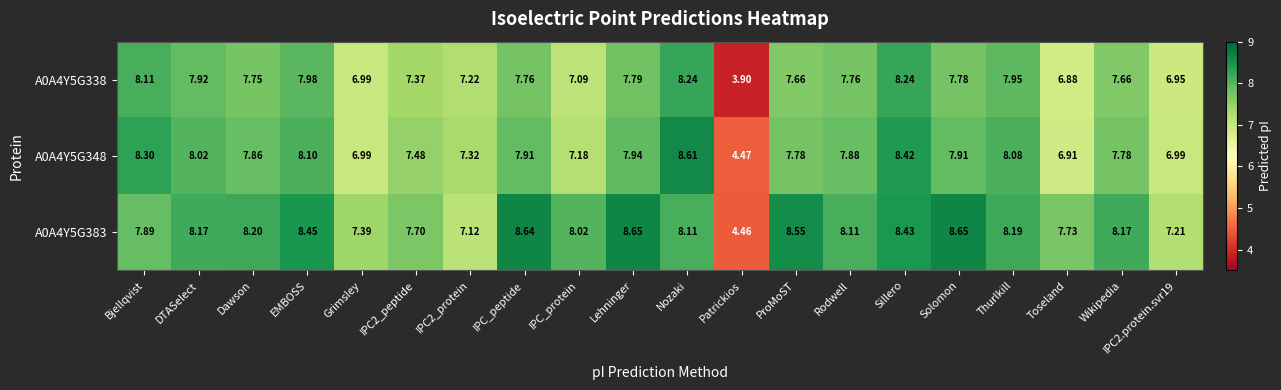

Is the value of A0A4Y5G348 at EMBOSS greater than the value of A0A4Y5G383 at IPC2.protein.svr19?

Yes